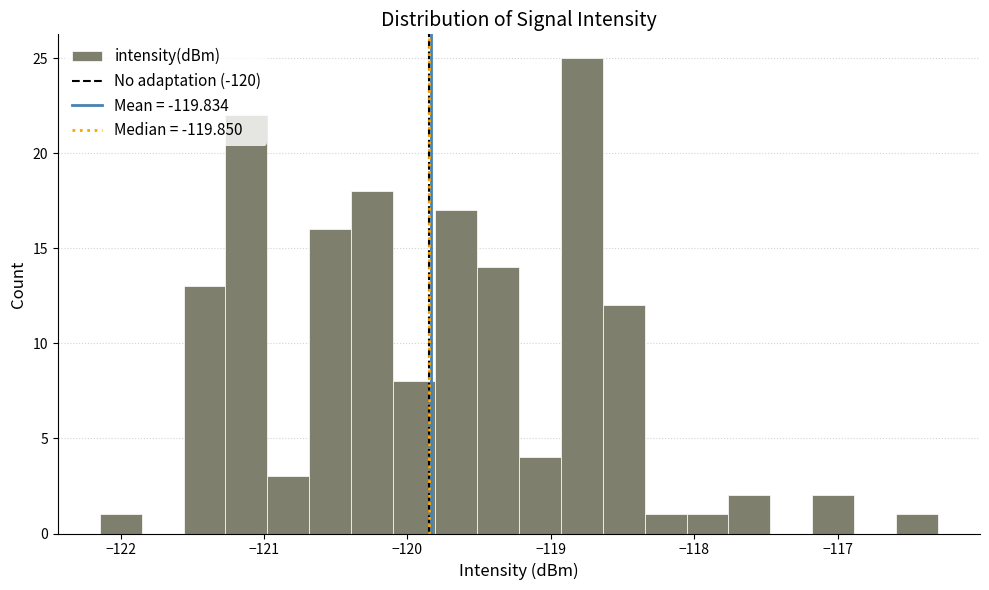

Read against the x-axis, roughly where is the centre of the tallest bar?

-118.8